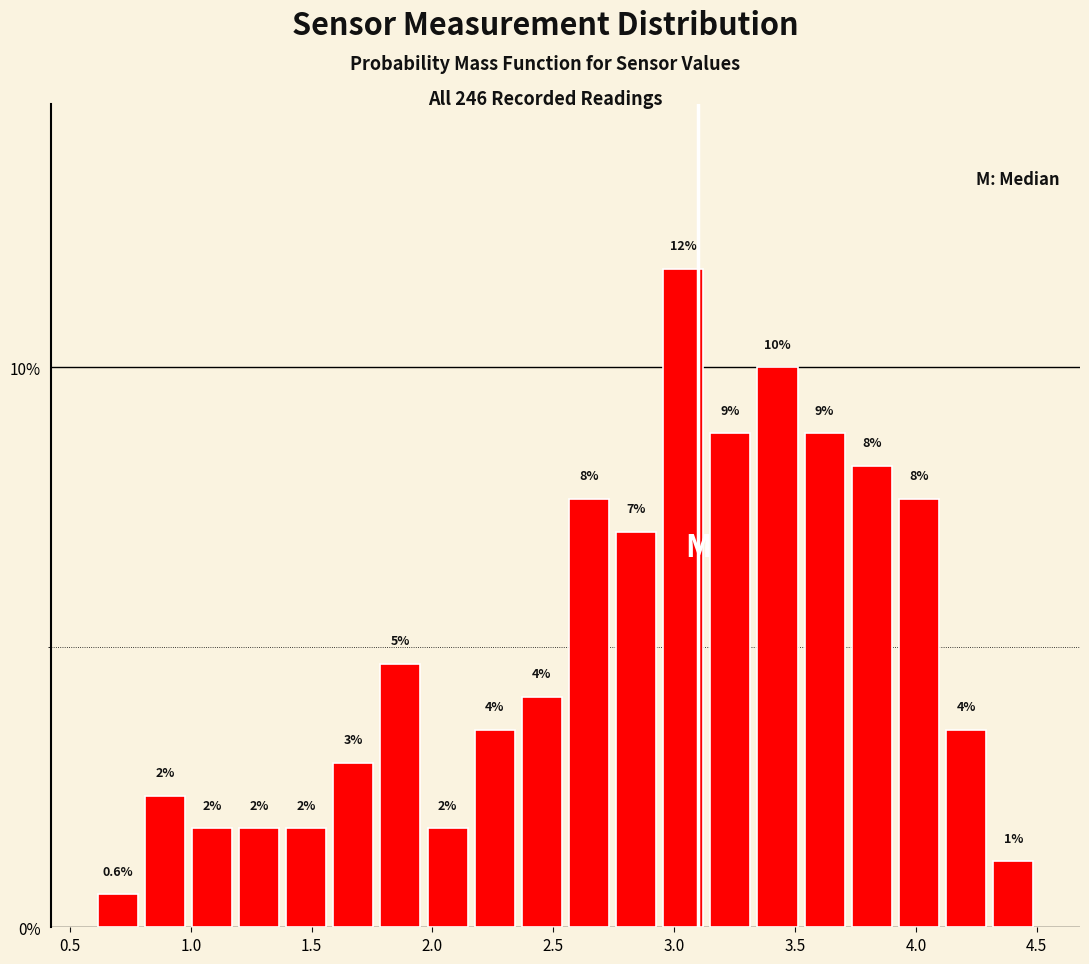

Around what value on the x-axis is the tallest bar? Give the approximate position of its centre, as read against the axis.

3.05